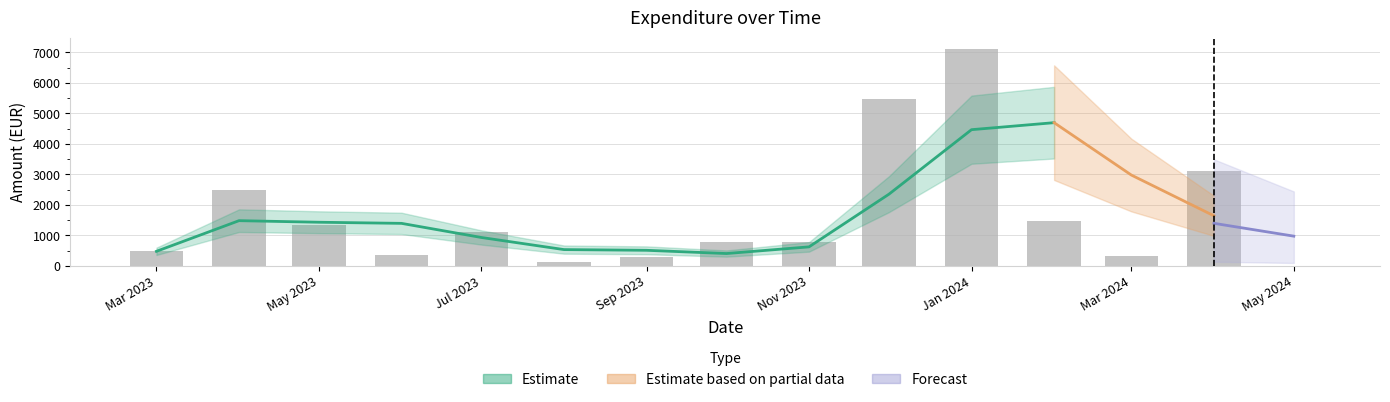

True or false: the data shows 221.3 at 2024-03-22.

False